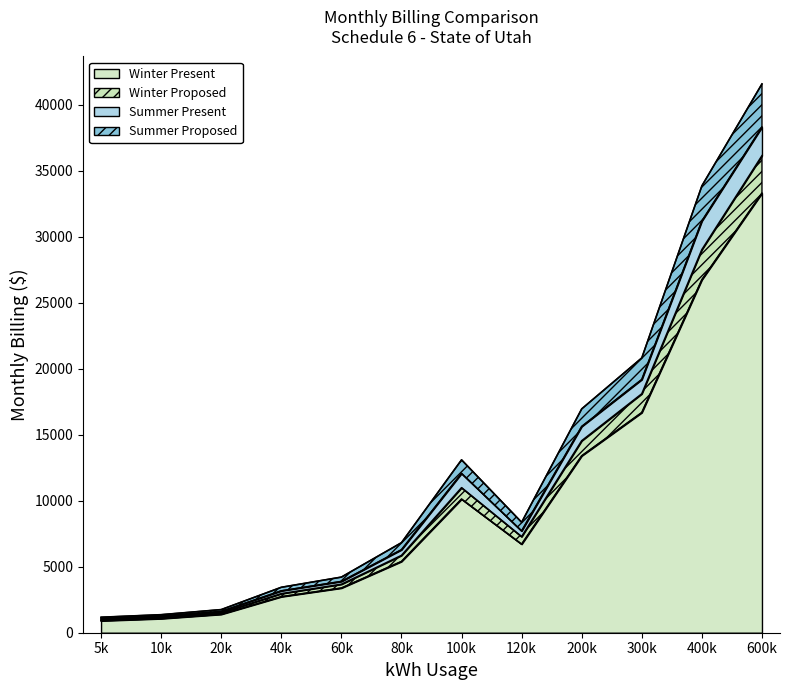

Which series has the largest range (max minus min)?

Summer Proposed